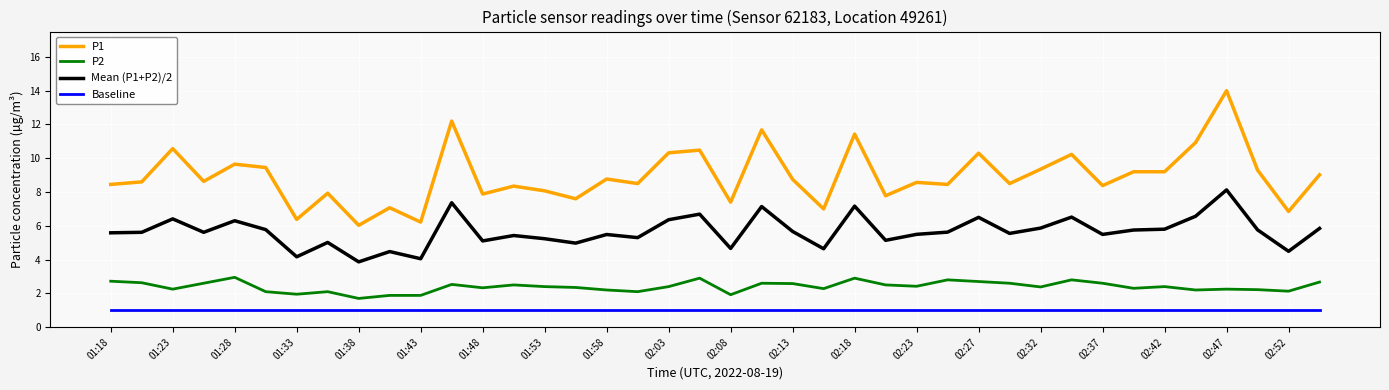

Rank the series by their maximum value, from lowest to highest.

Baseline, P2, Mean (P1+P2)/2, P1